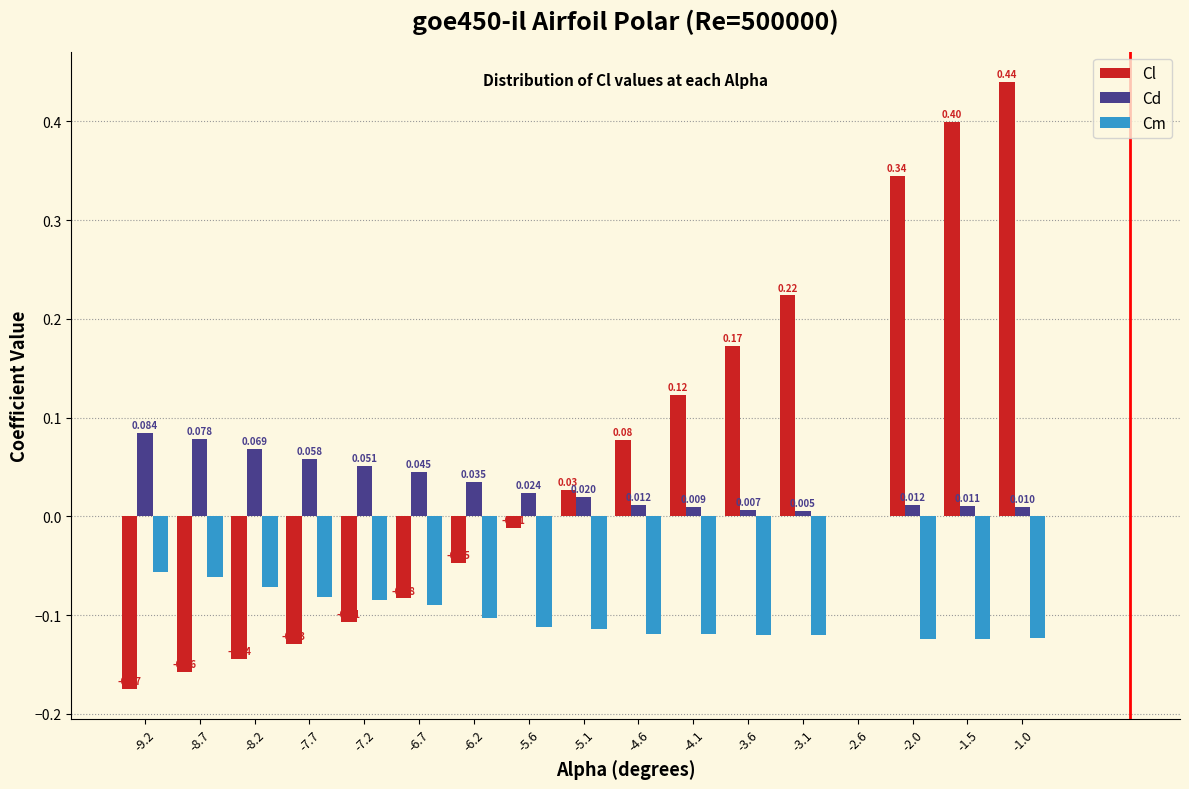

Which series has the largest total across all categories?

Cl